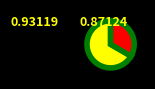

Is there a majority slice in this chart?

Yes